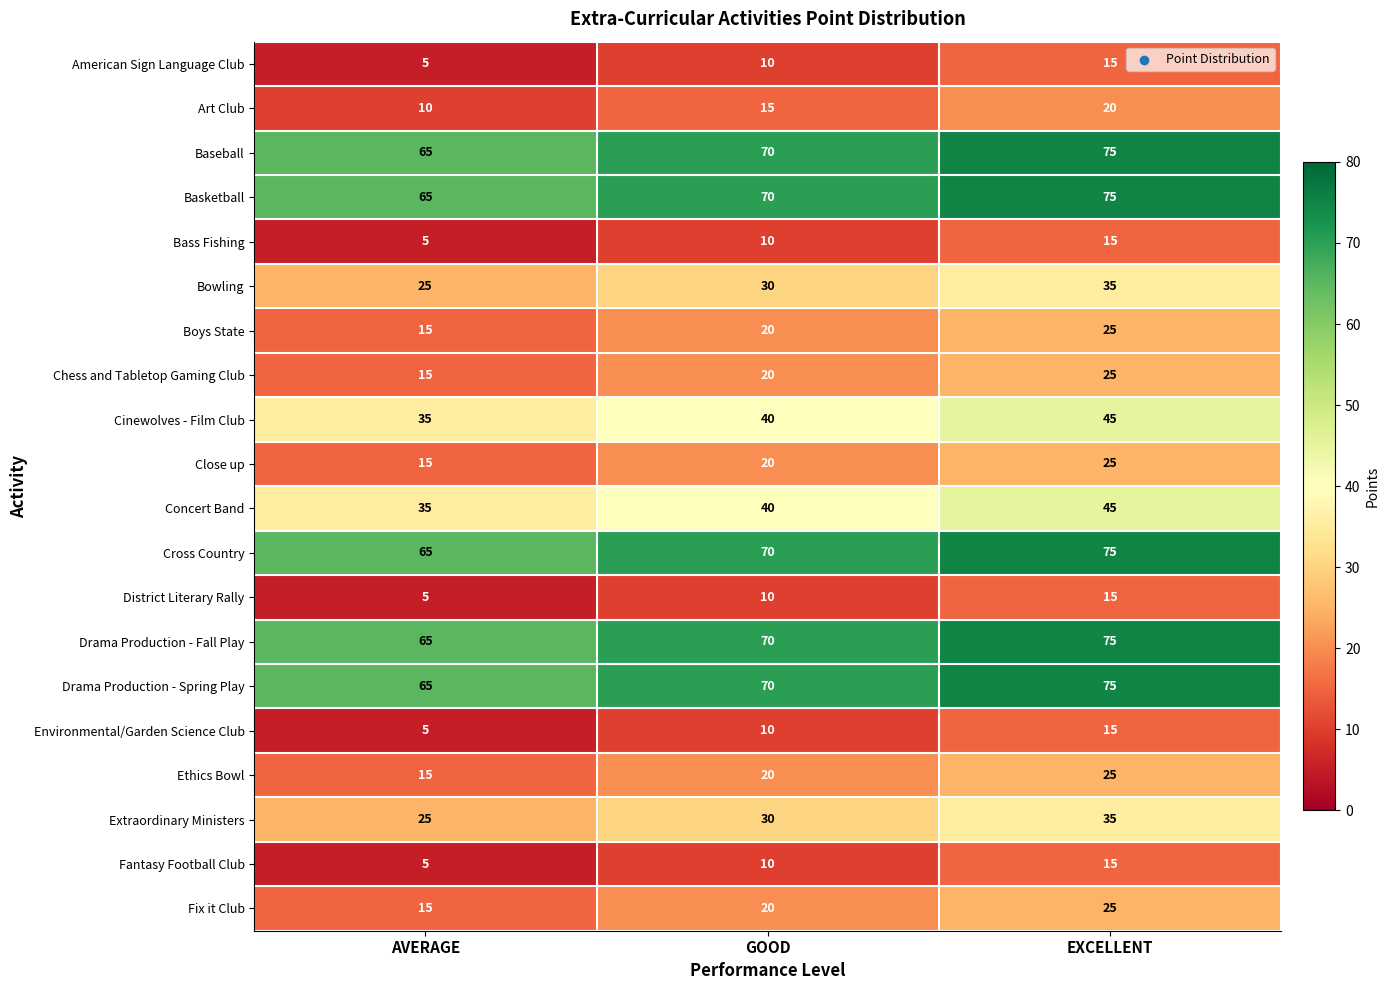

True or false: Bass Fishing has a value of 15 at EXCELLENT.

True